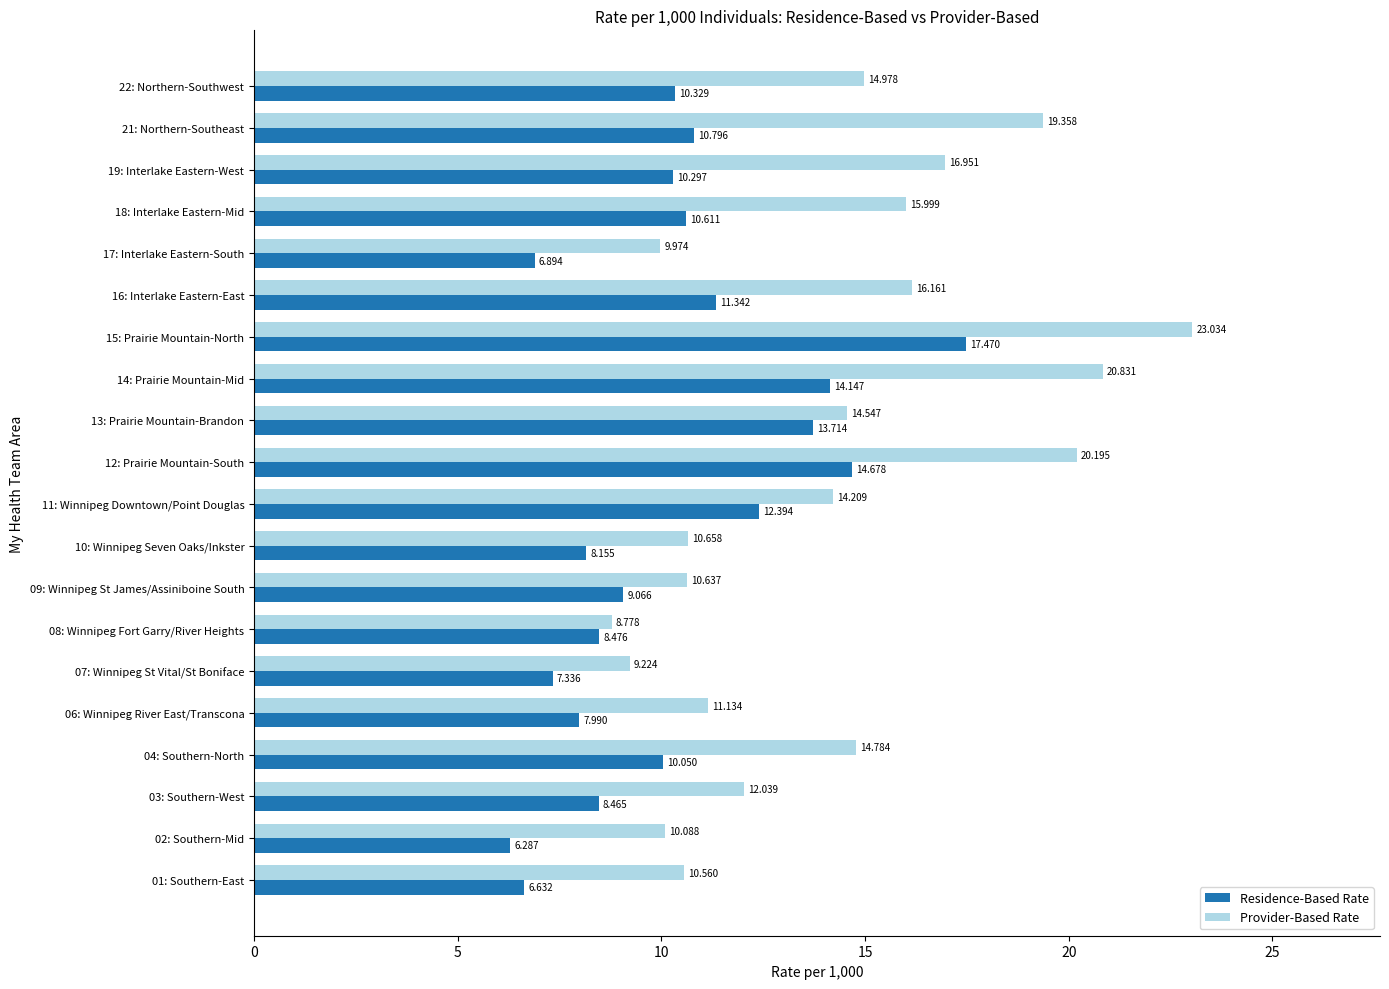

List the series in order of their overall mean, lowest first.

Residence-Based Rate, Provider-Based Rate